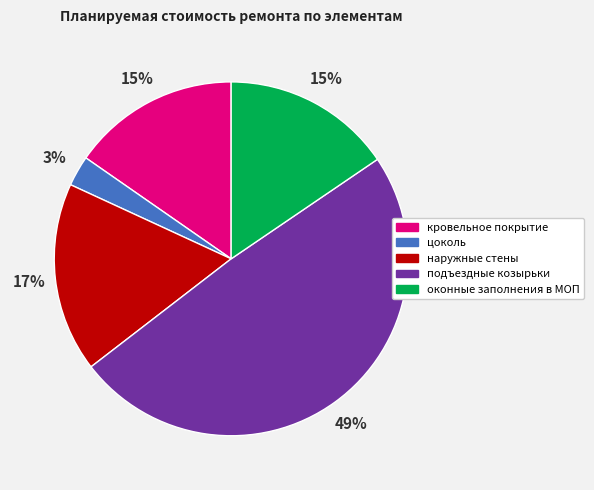

Do наружные стены and кровельное покрытие together represent more than half of the pie?

No